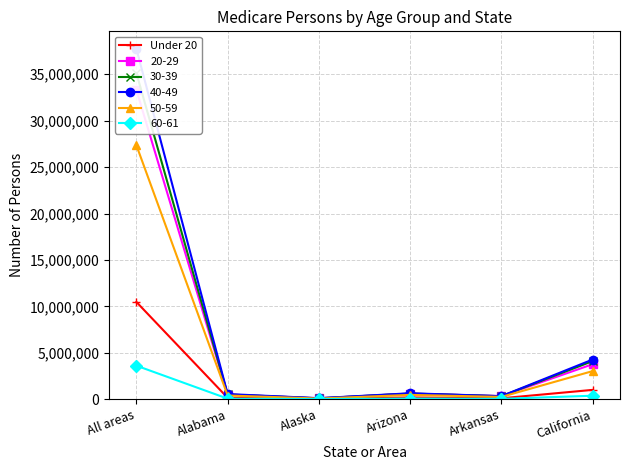

What is the change in value from Alaska to Arkansas?

+60162